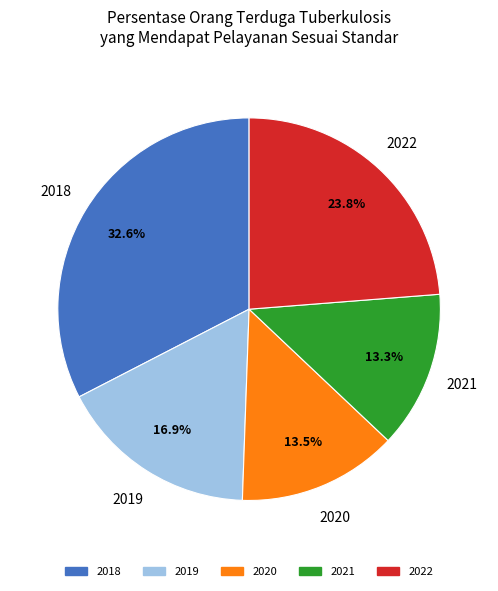

Which category has the biggest portion of the pie?

2018